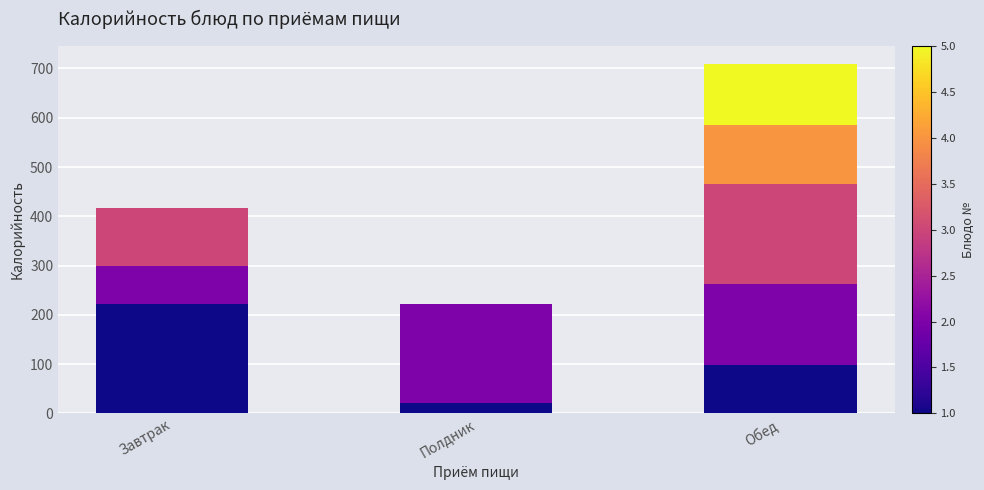

At which category is the sum across all series the highest?

Обед